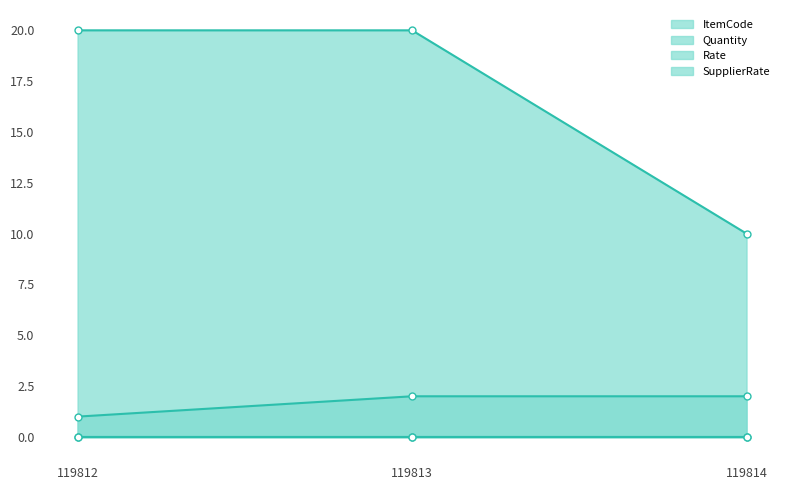

What is the approximate value of Quantity at 119813?

20